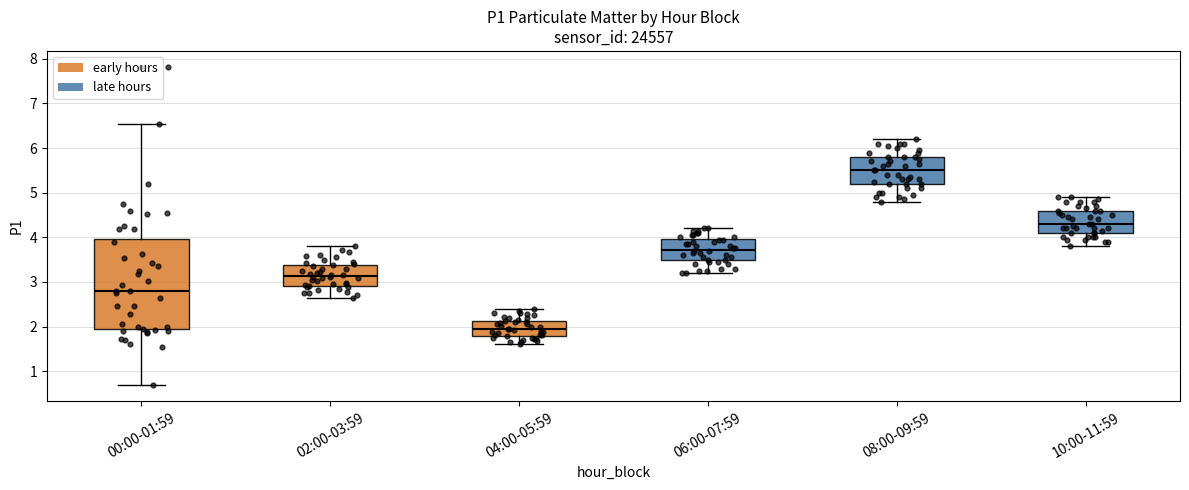

Where does the median line of the box for 08:00-09:59 sit on the y-axis? The values are not printed on the chart, so give them approximately, as read against the axis.

5.5